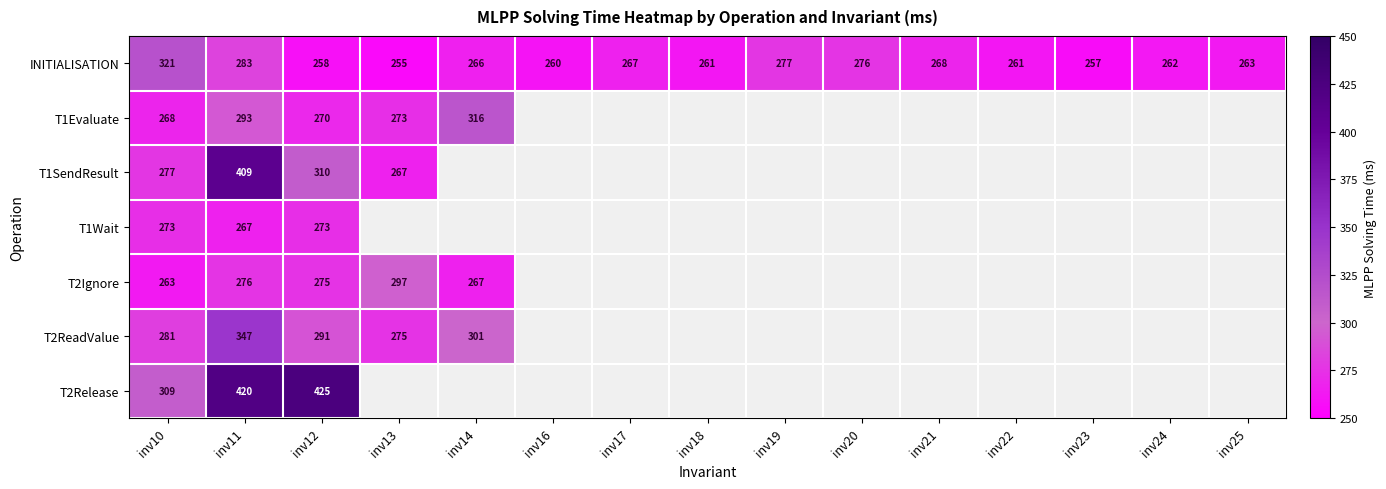

Between inv24 and inv16, which is larger?

inv24